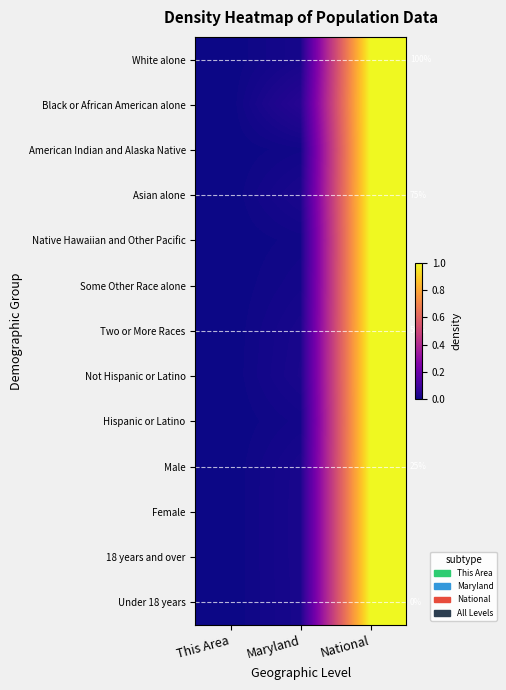

Which category has the highest value in the Male series?

National